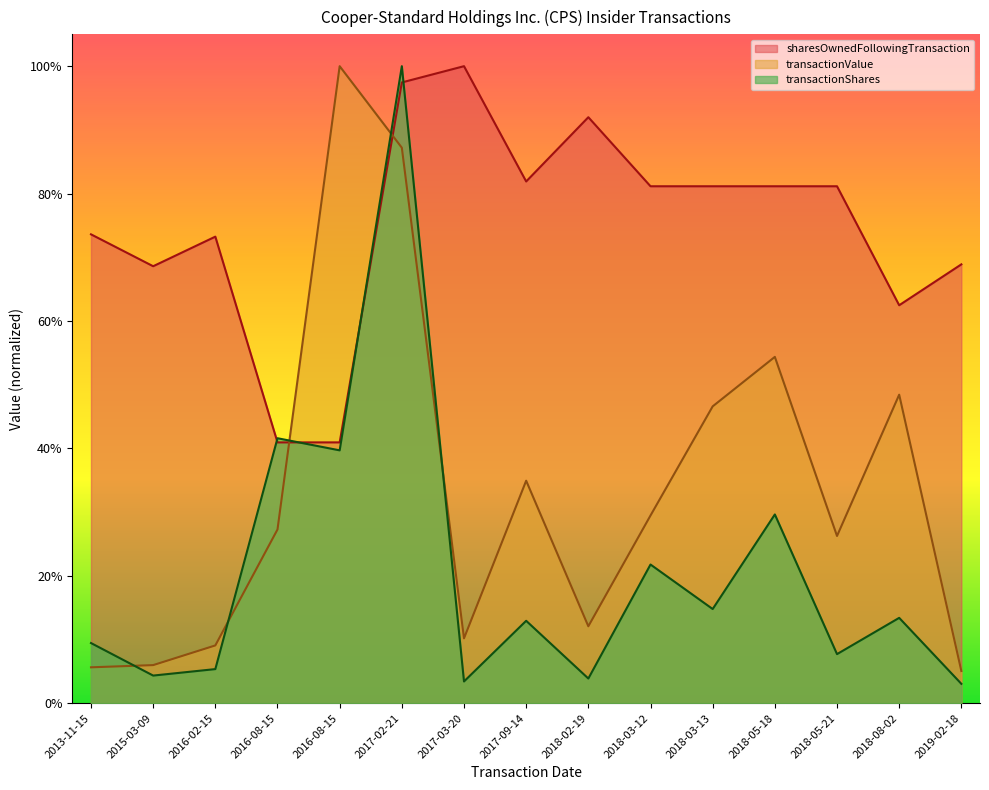

Reading left to right, what are all the values shown in this chart?

transactionShares: 2013-11-15=0.1	2015-03-09=0.0	2016-02-15=0.1	2016-08-15=0.4	2016-08-15=0.4	2017-02-21=1.0	2017-03-20=0.0	2017-09-14=0.1	2018-02-19=0.0	2018-03-12=0.2	2018-03-13=0.1	2018-05-18=0.3	2018-05-21=0.1	2018-08-02=0.1	2019-02-18=0.0
transactionValue: 2013-11-15=0.1	2015-03-09=0.1	2016-02-15=0.1	2016-08-15=0.3	2016-08-15=1.0	2017-02-21=0.9	2017-03-20=0.1	2017-09-14=0.3	2018-02-19=0.1	2018-03-12=0.3	2018-03-13=0.5	2018-05-18=0.5	2018-05-21=0.3	2018-08-02=0.5	2019-02-18=0.1
sharesOwnedFollowingTransaction: 2013-11-15=0.7	2015-03-09=0.7	2016-02-15=0.7	2016-08-15=0.4	2016-08-15=0.4	2017-02-21=1.0	2017-03-20=1.0	2017-09-14=0.8	2018-02-19=0.9	2018-03-12=0.8	2018-03-13=0.8	2018-05-18=0.8	2018-05-21=0.8	2018-08-02=0.6	2019-02-18=0.7